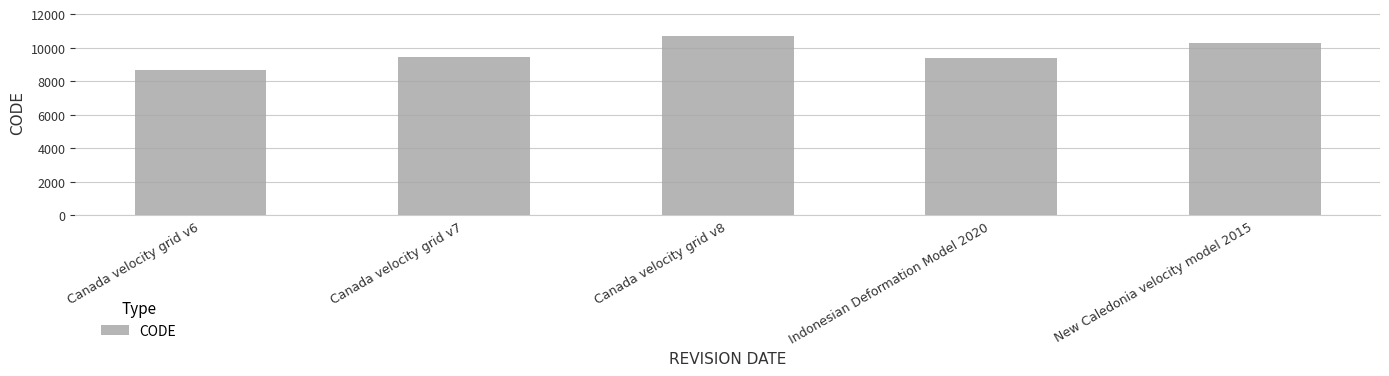

Reading left to right, transcribe all the data shown in this chart.

8676	9483	10707	9375	10323